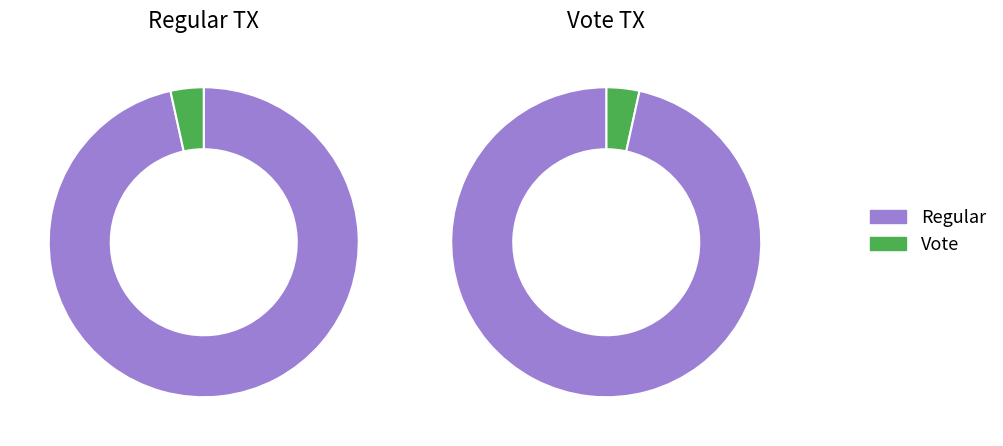

To the nearest percent, what is the combined percentage of Vote and Regular?

100%